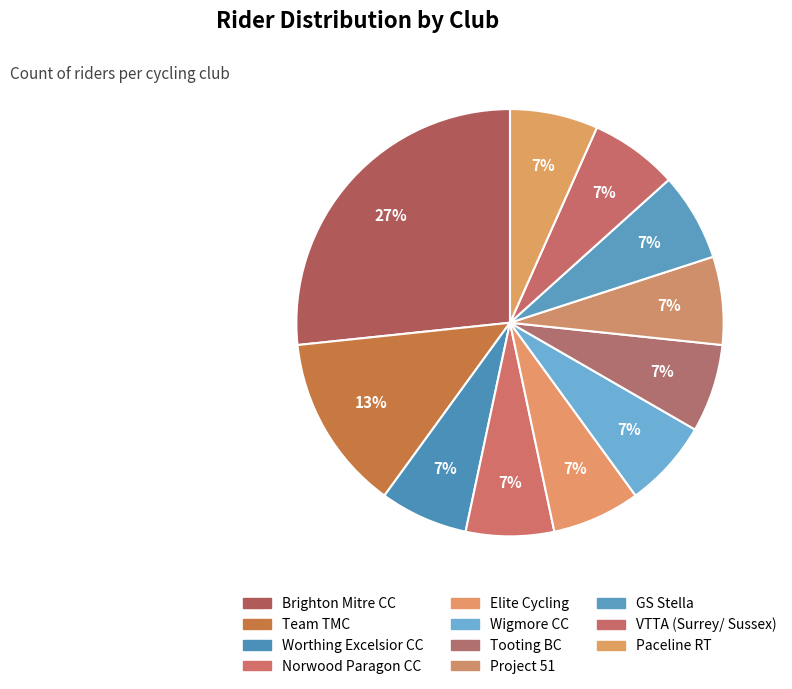

How many segments does this pie chart have?

11